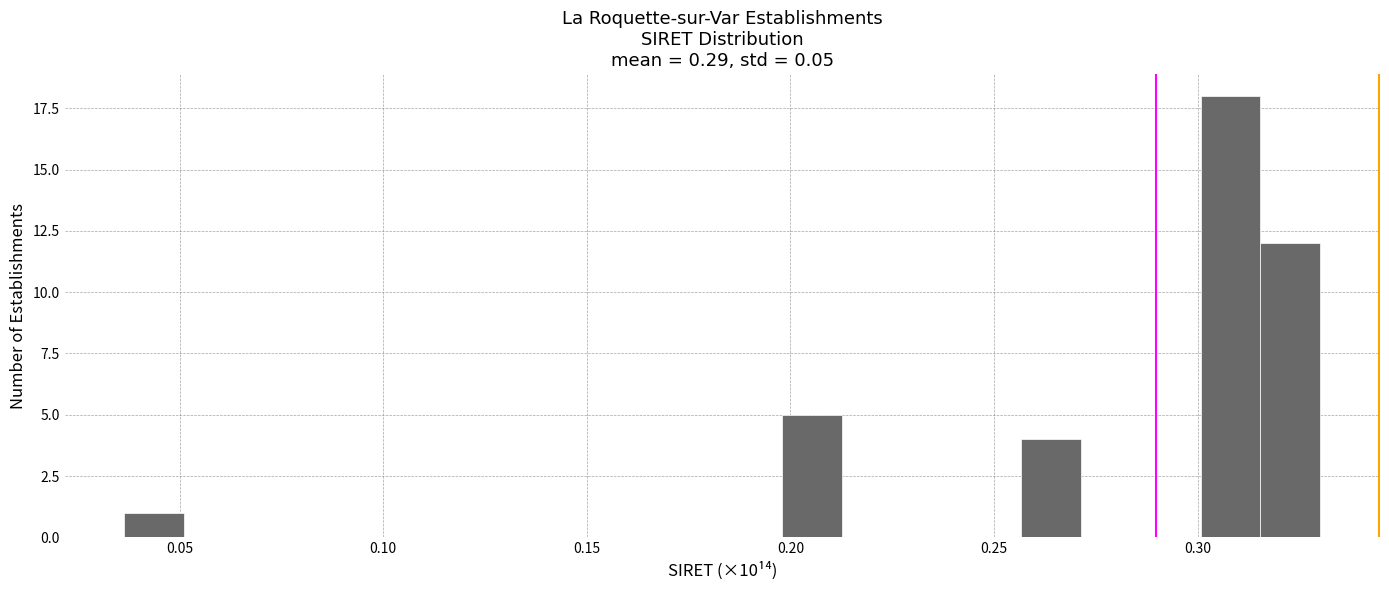

Read against the x-axis, roughly where is the centre of the tallest bar?

0.310